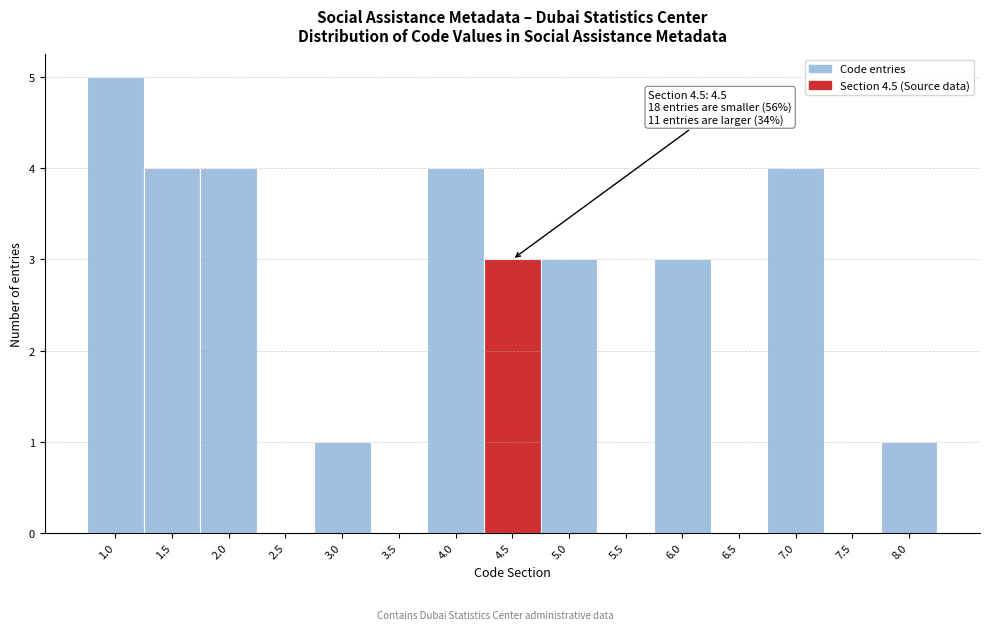

Reading right to left, what are all the values shown in this chart?

8.0=1	7.5=0	7.0=4	6.5=0	6.0=3	5.5=0	5.0=3	4.5=3	4.0=4	3.5=0	3.0=1	2.5=0	2.0=4	1.5=4	1.0=5